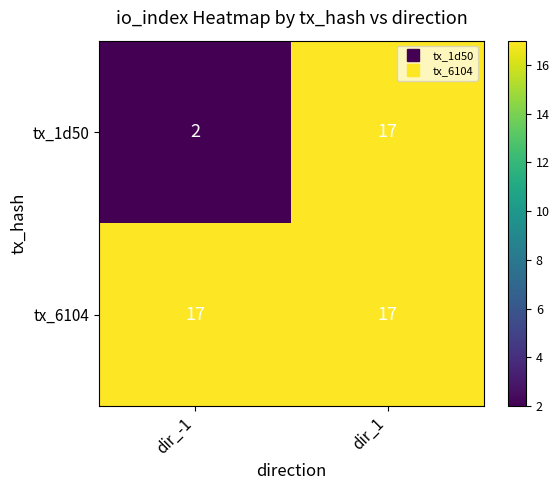

The tx_1d50 series shows 17 at dir_1. True or false?

True